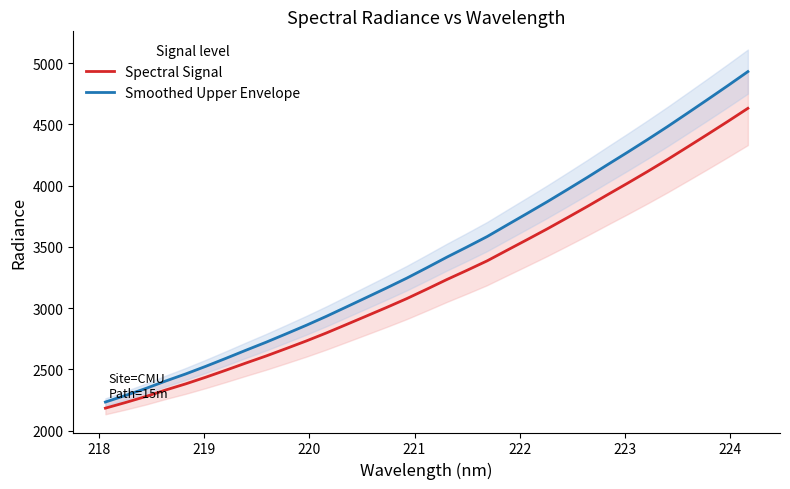

What is the lowest value of the Spectral Signal series?

2183.2